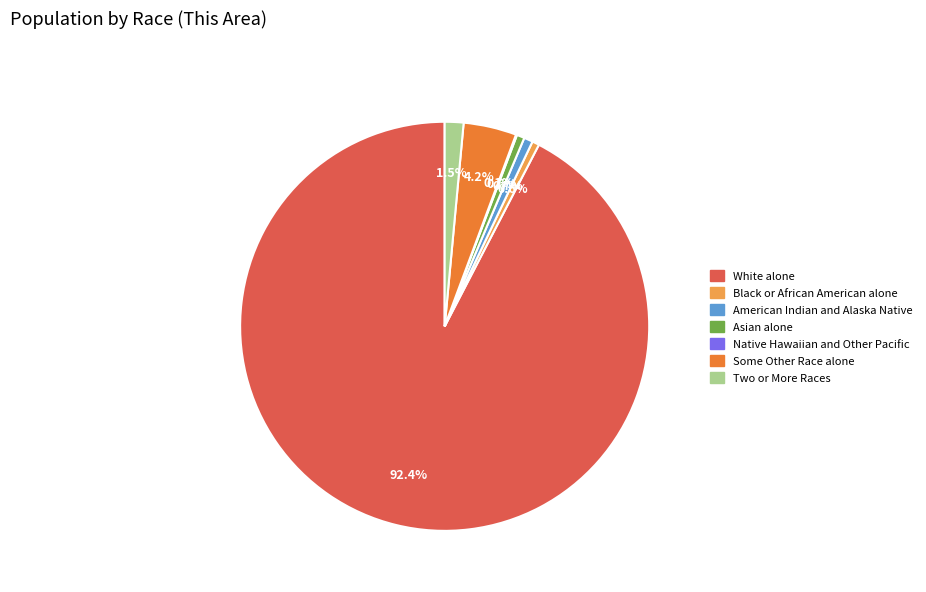

To the nearest percent, what is the difference between the largest and smallest slice percentages?

92%